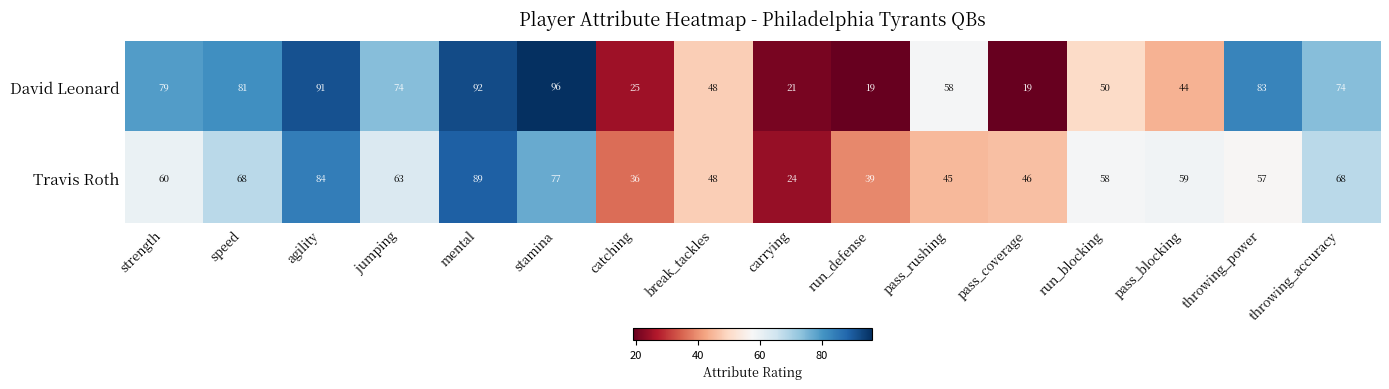

List the series in order of their peak value, lowest first.

Travis Roth, David Leonard